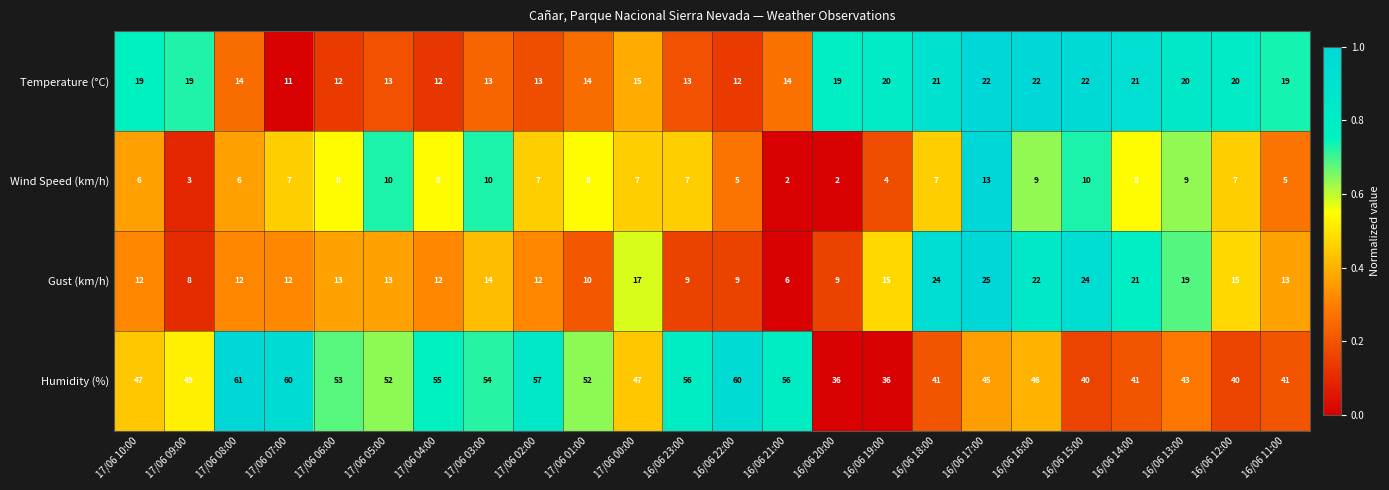

Count the number of data series in this chart.

4